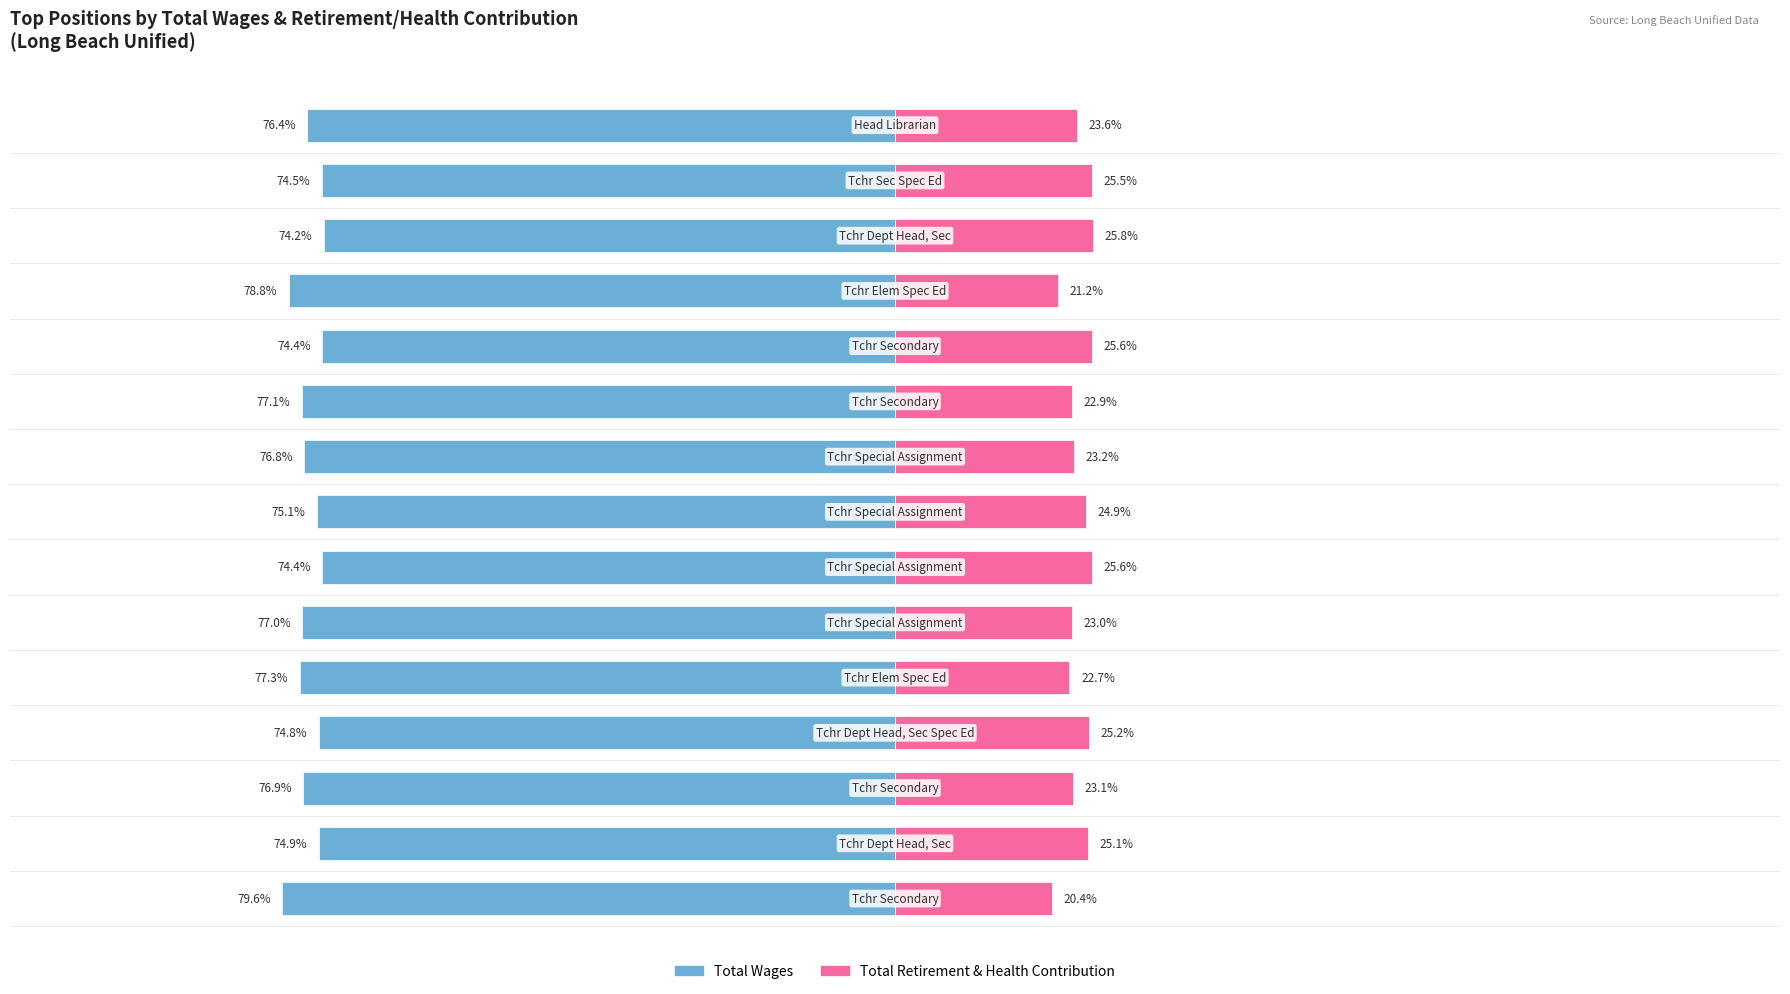

The value of Total Retirement & Health Contribution at 0 is 20.4. True or false?

True